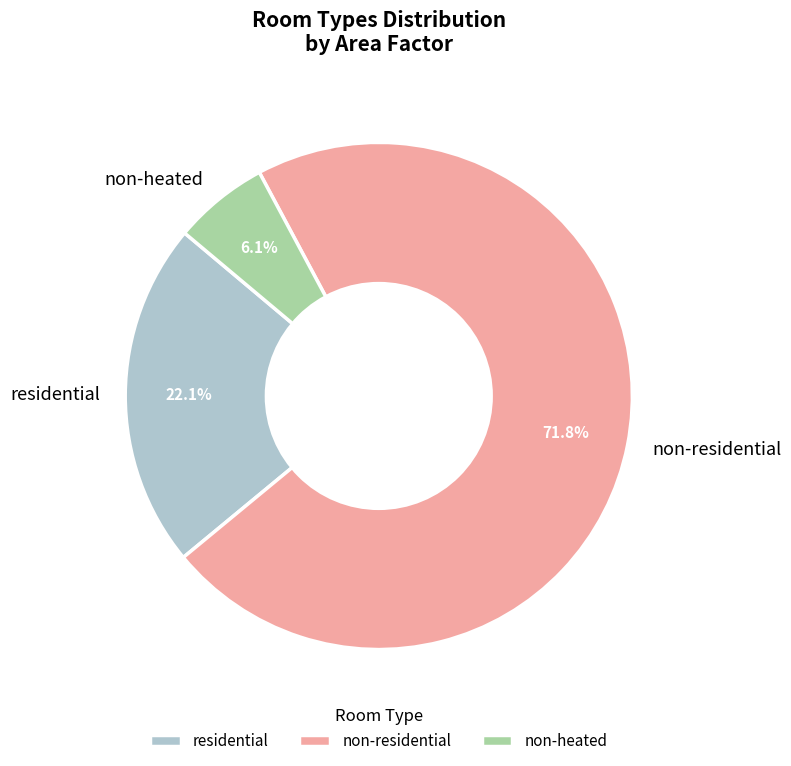

Which category has the smallest portion of the pie?

non-heated